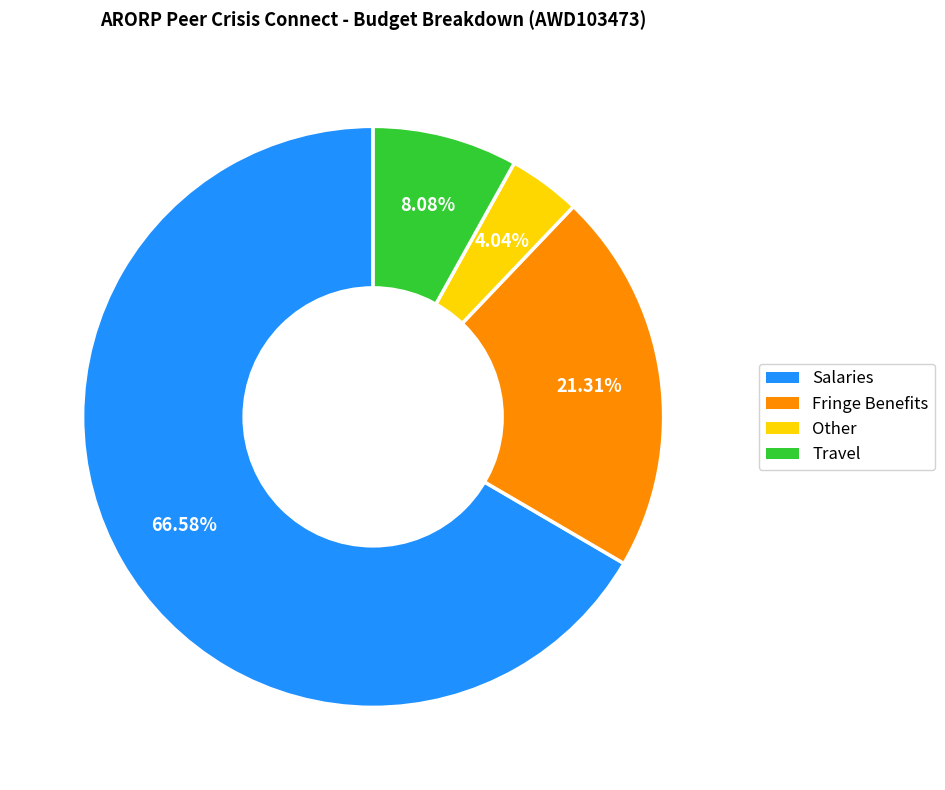

What is the total percentage of Other and Fringe Benefits?

25.3%